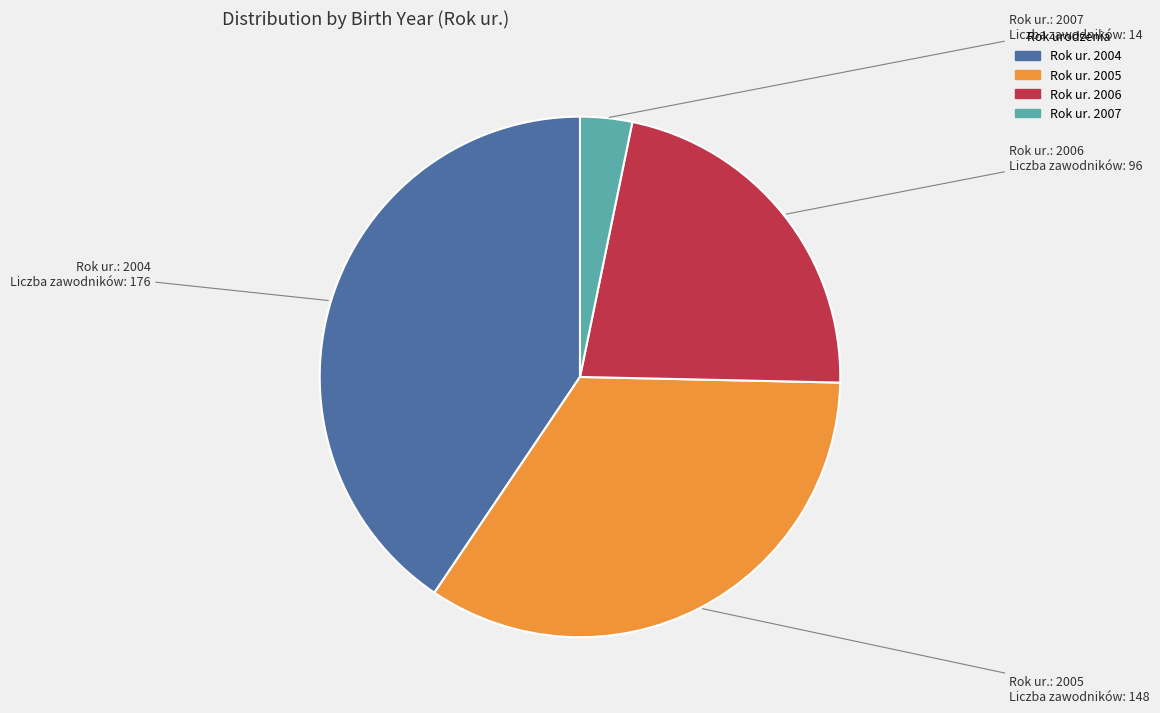

Is there any slice that represents more than half of the pie?

No